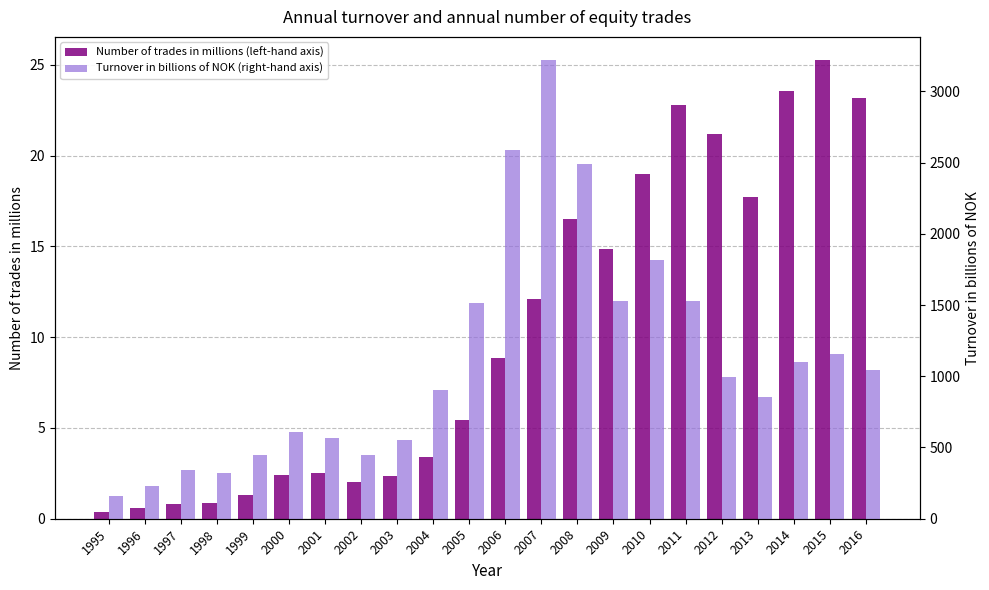

What value does the Number of trades in millions (left-hand axis) series have at 2004?

3.4